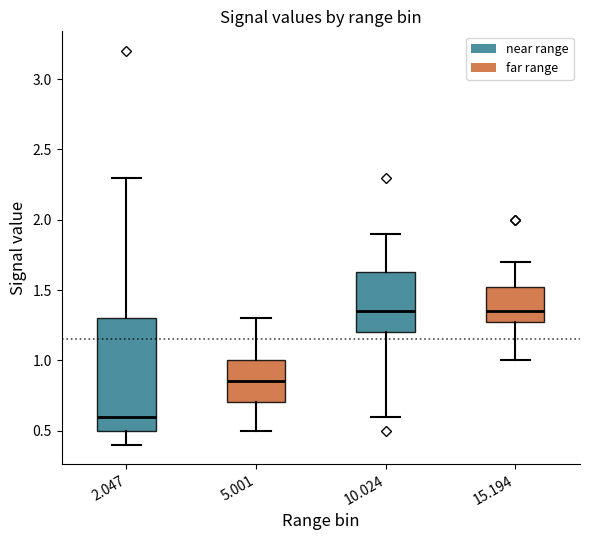

Where does the lower whisker of the box at x = 2.047 end on the y-axis? The values are not printed on the chart, so give them approximately, as read against the axis.

0.40